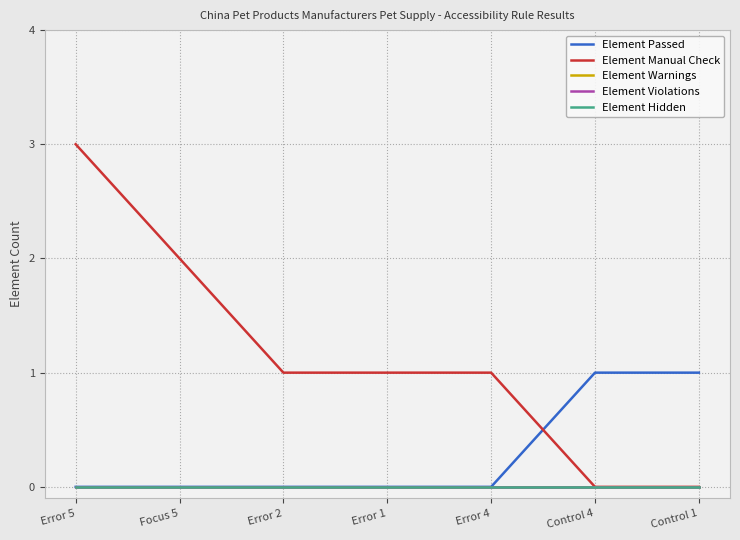

Is this an area chart (filled region under the line)?

No